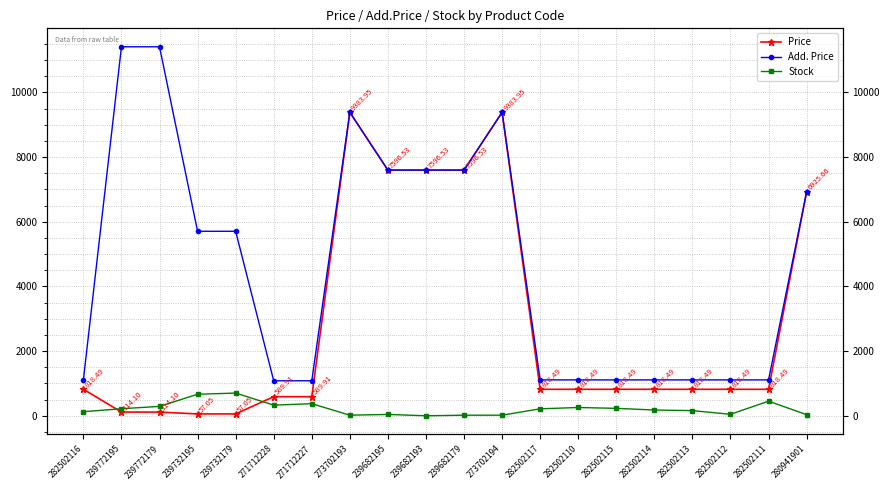

What is the difference between the second highest and minimum values in the Stock series?

665.0